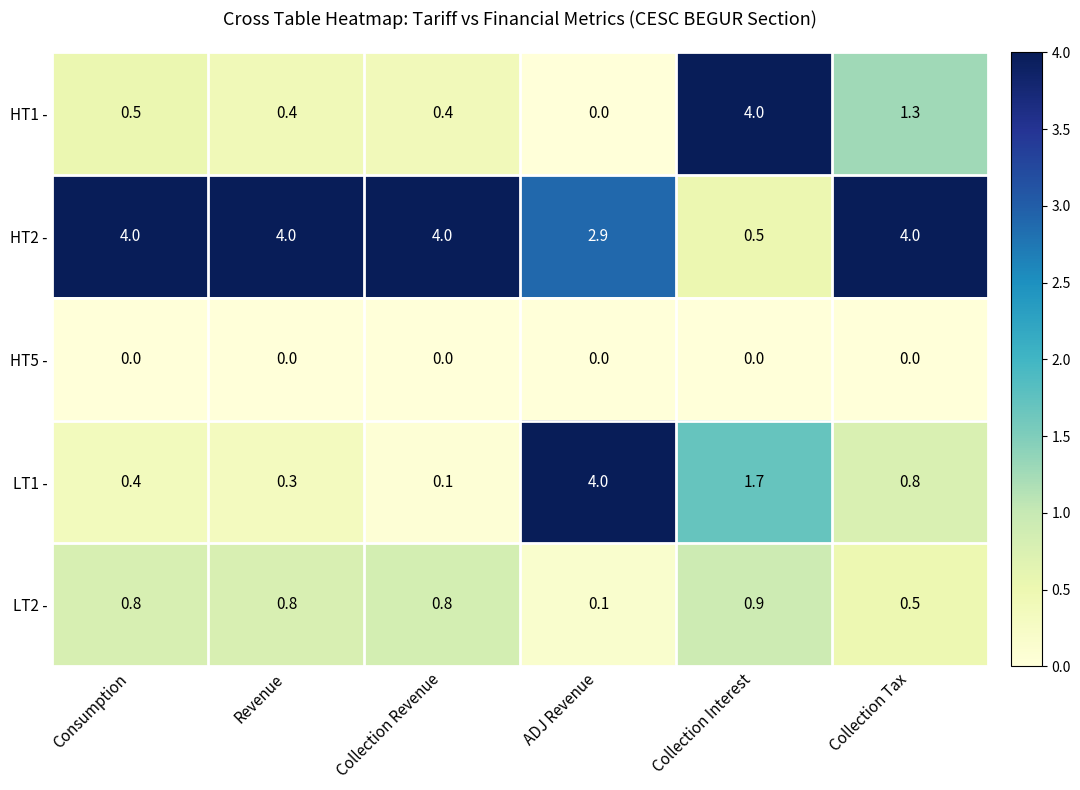

Which series has the largest total across all categories?

HT2 -